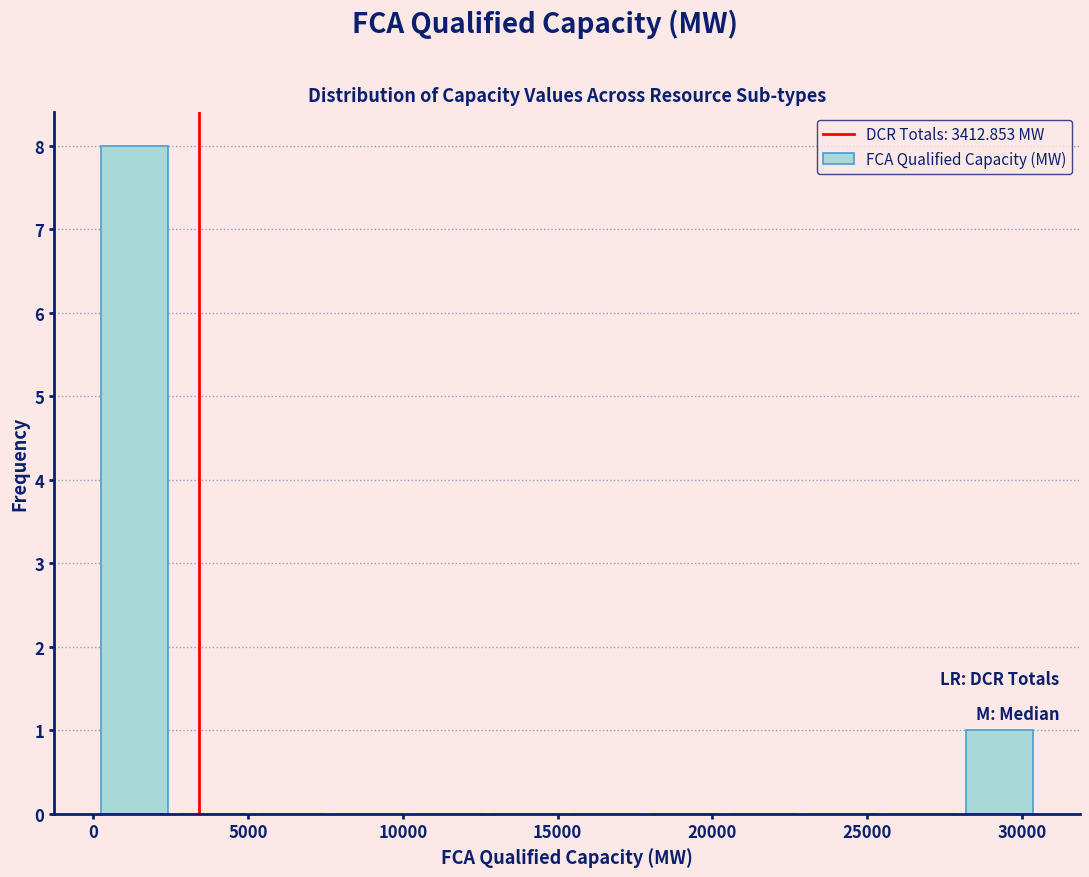

Over which range of the x-axis is the bar tallest?

0 to 2500